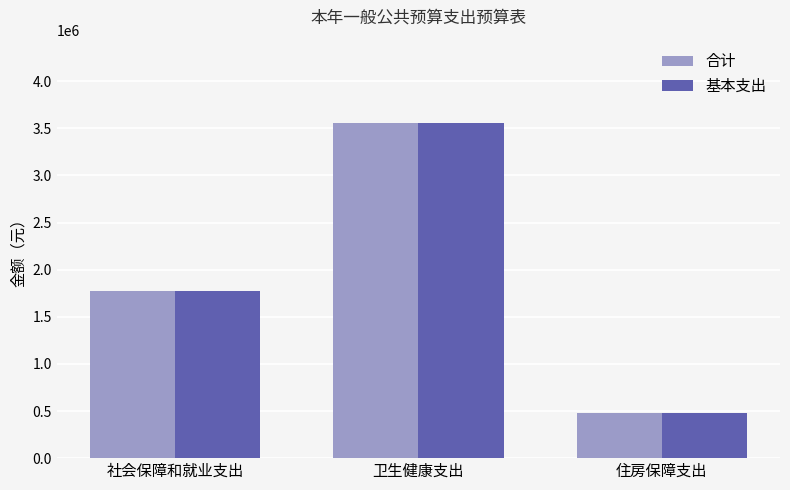

The 合计 series shows 1881739.2 at 卫生健康支出. True or false?

False